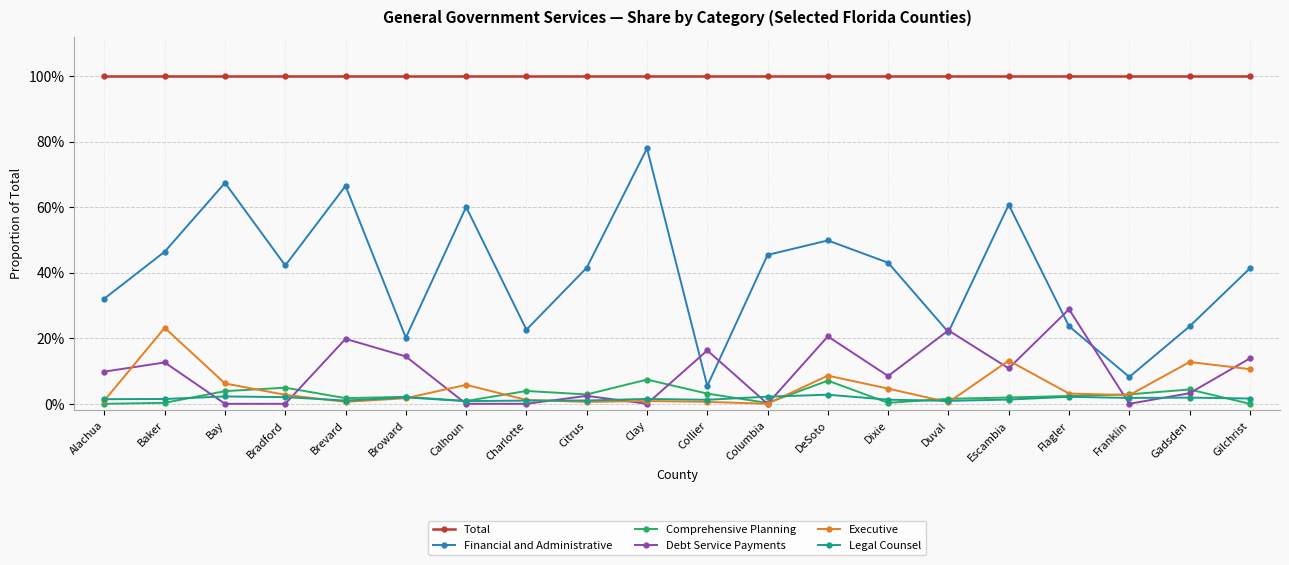

Does the chart have visible grid lines?

Yes